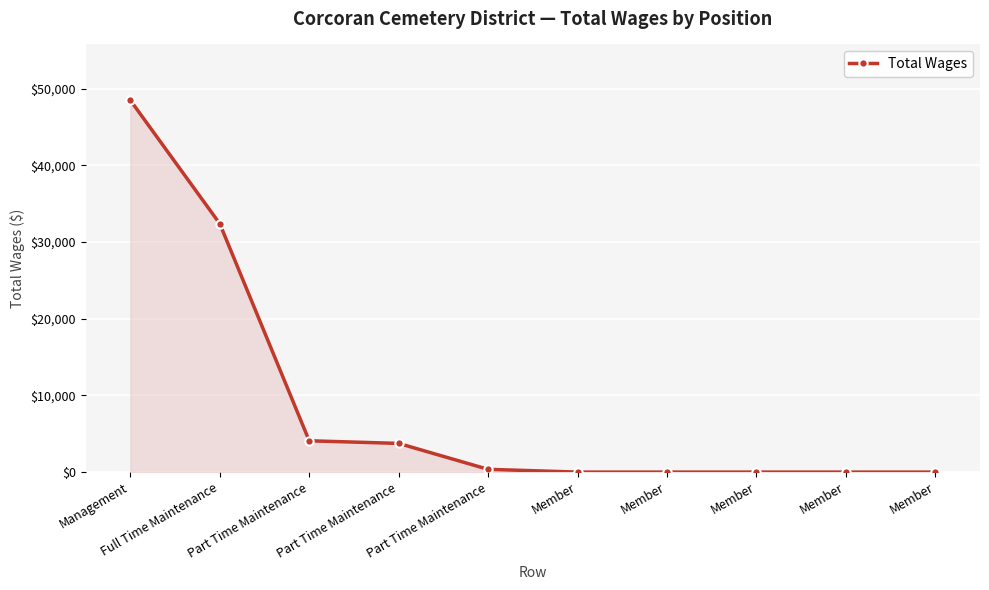

Count the number of data series in this chart.

1